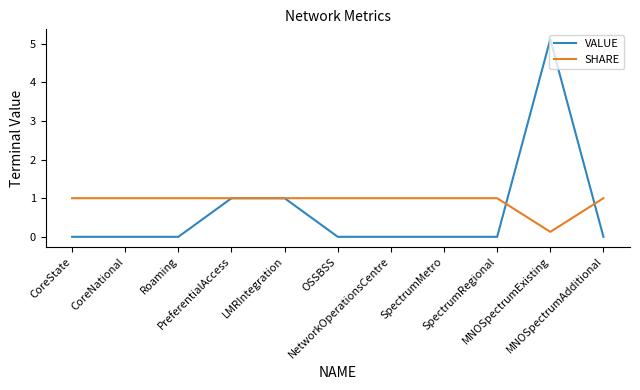

Which series has the largest total across all categories?

SHARE